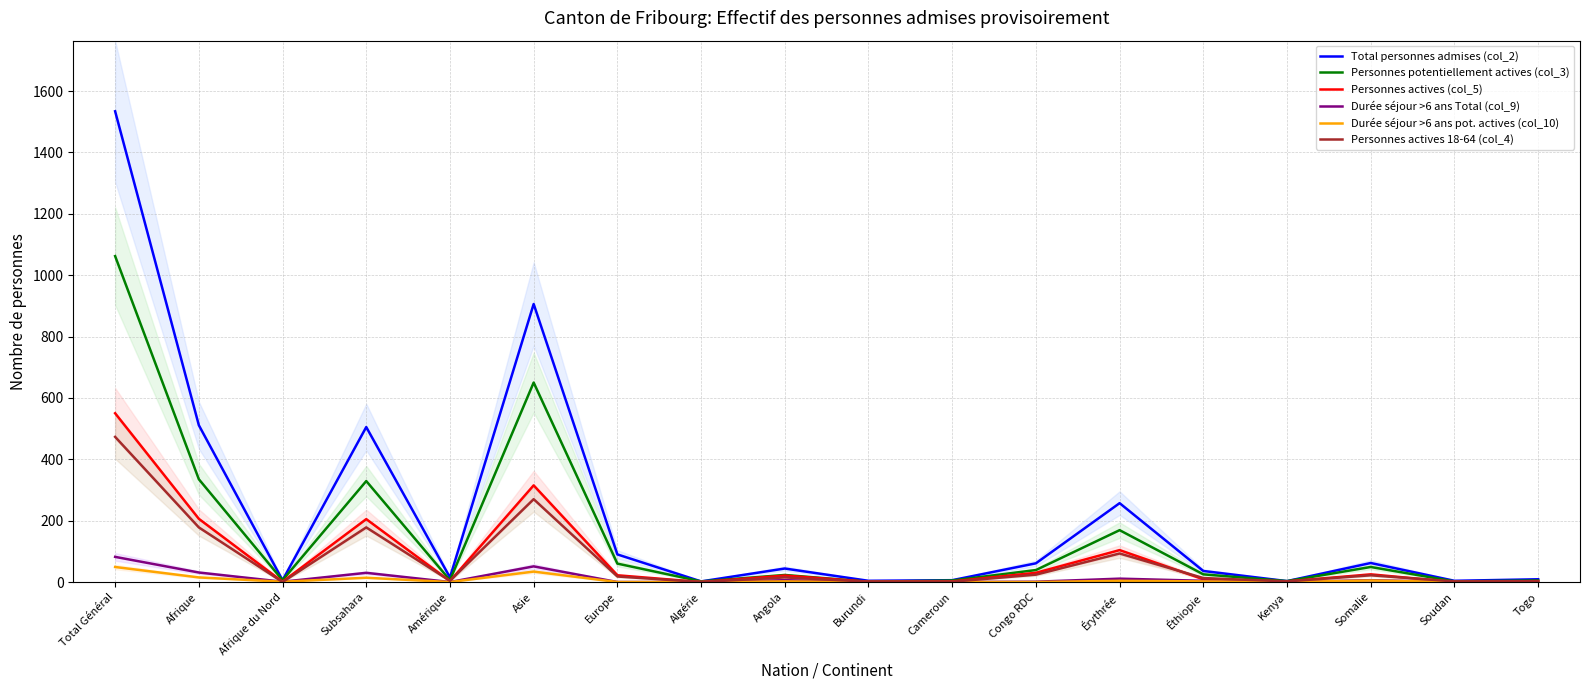

True or false: Total personnes admises (col_2) and Personnes actives 18-64 (col_4) cross at least once.

False